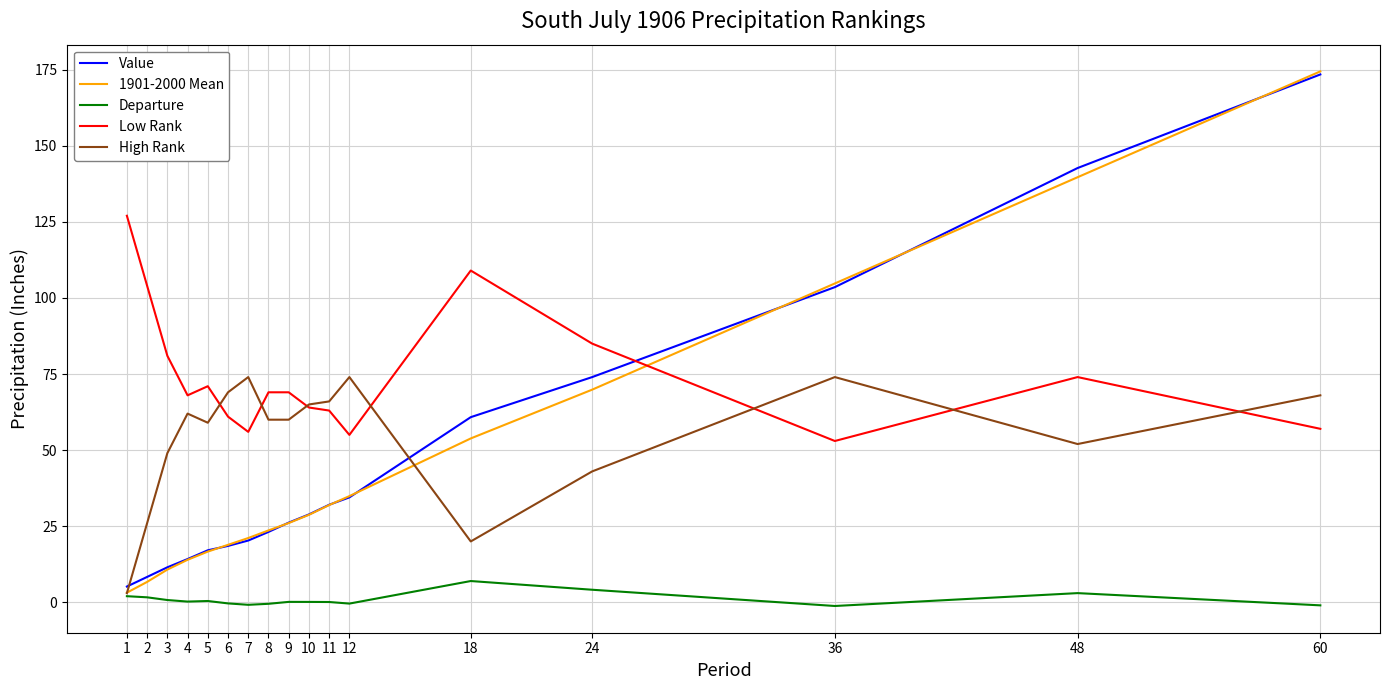

Which series changed the most between 5 and 10?

1901-2000 Mean